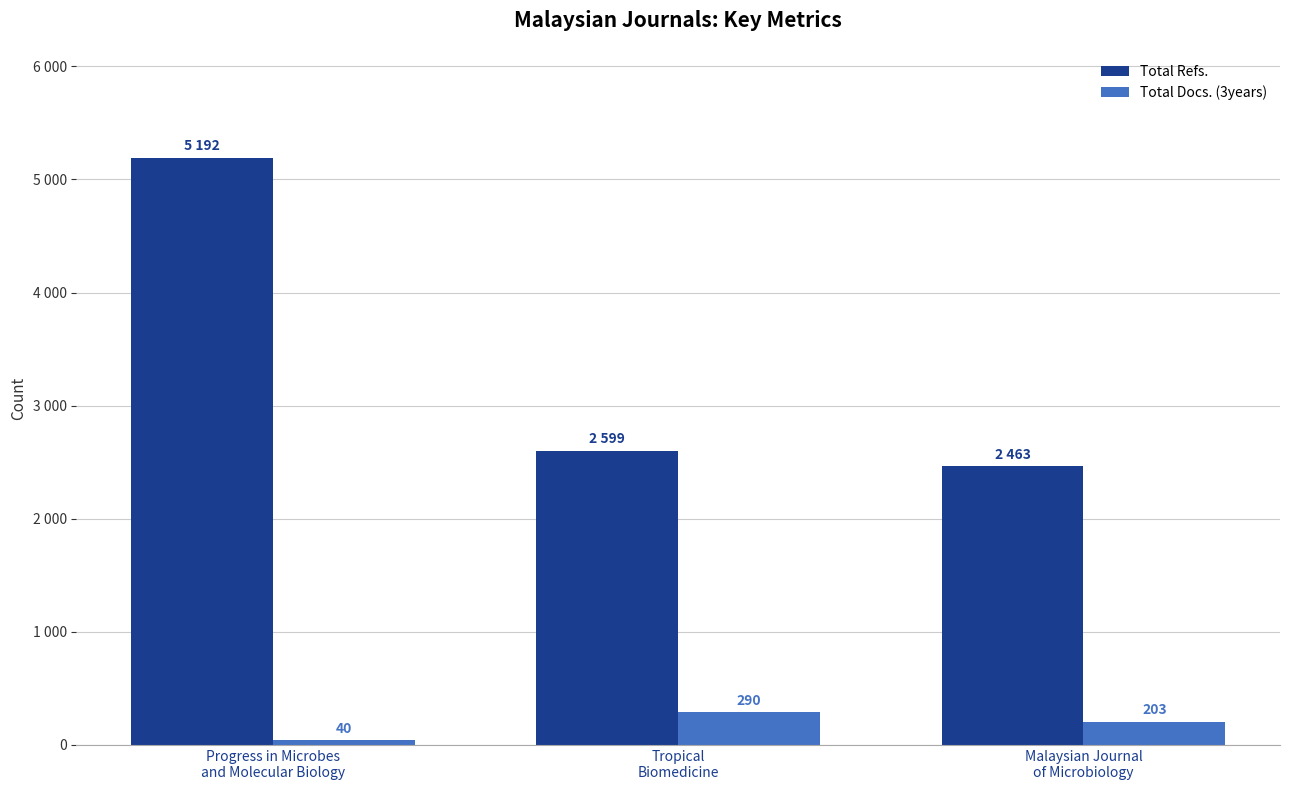

Where is Total Docs. (3years) nearest to the value 165?

Malaysian Journal
of Microbiology